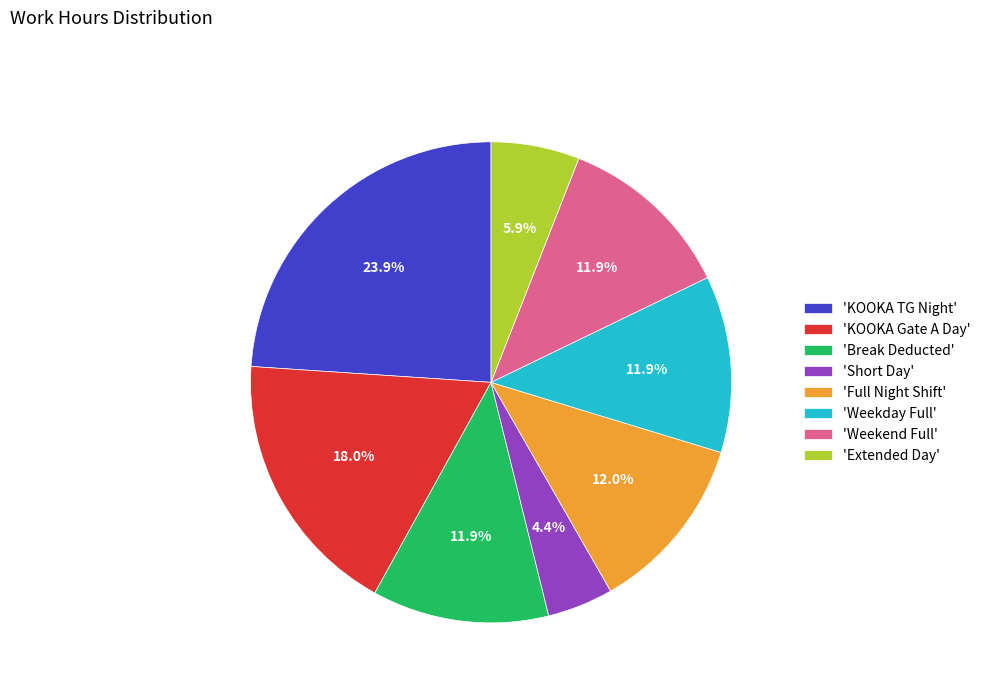

Which has a higher value, 'KOOKA Gate A Day' or 'KOOKA TG Night'?

'KOOKA TG Night'